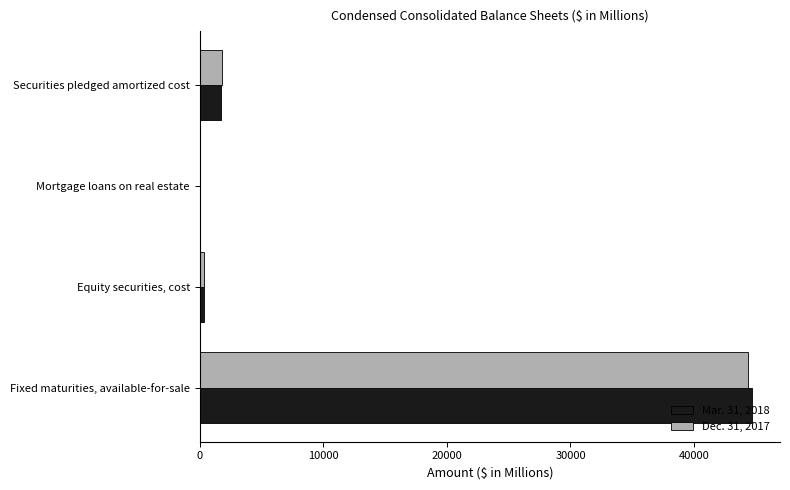

The value of Mar. 31, 2018 at Fixed maturities, available-for-sale is 44718. True or false?

True